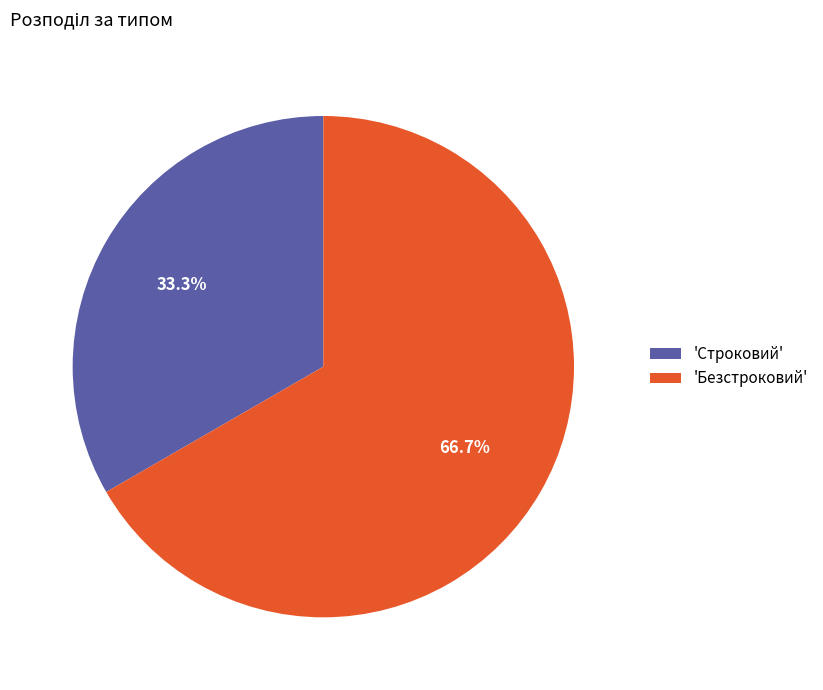

Rank the categories by value from lowest to highest.

'Строковий', 'Безстроковий'